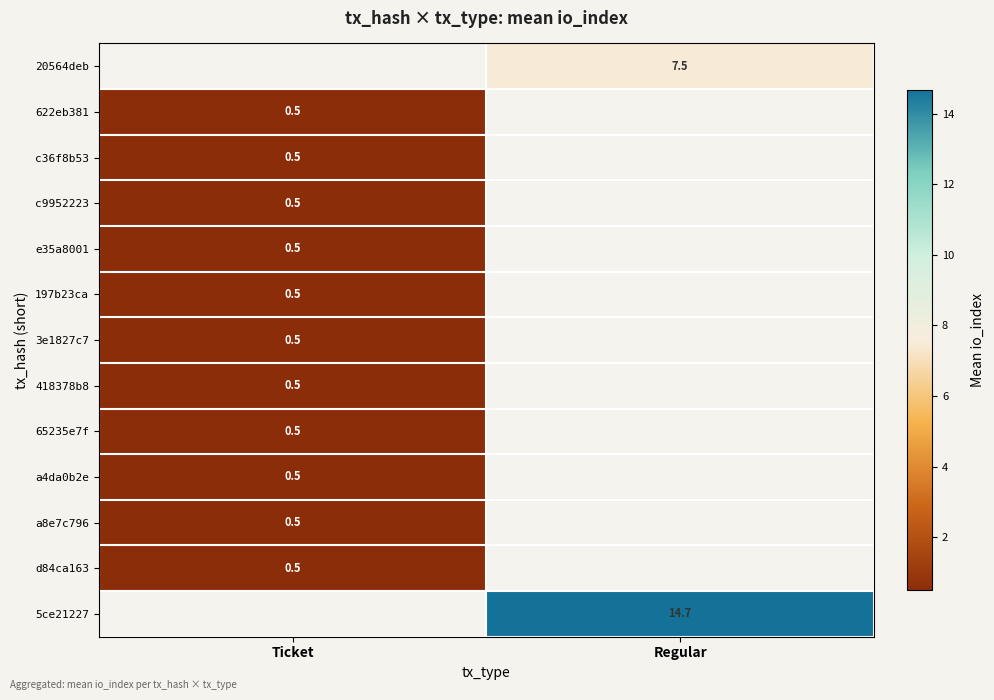

The value of a8e7c796 at Ticket is 0.5. True or false?

True